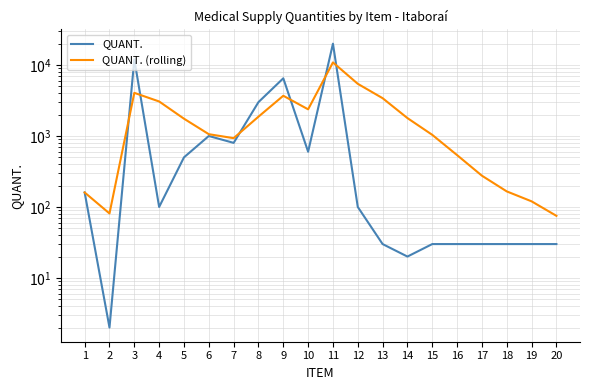

True or false: QUANT. (rolling) has more than 1 interior local peaks.

True